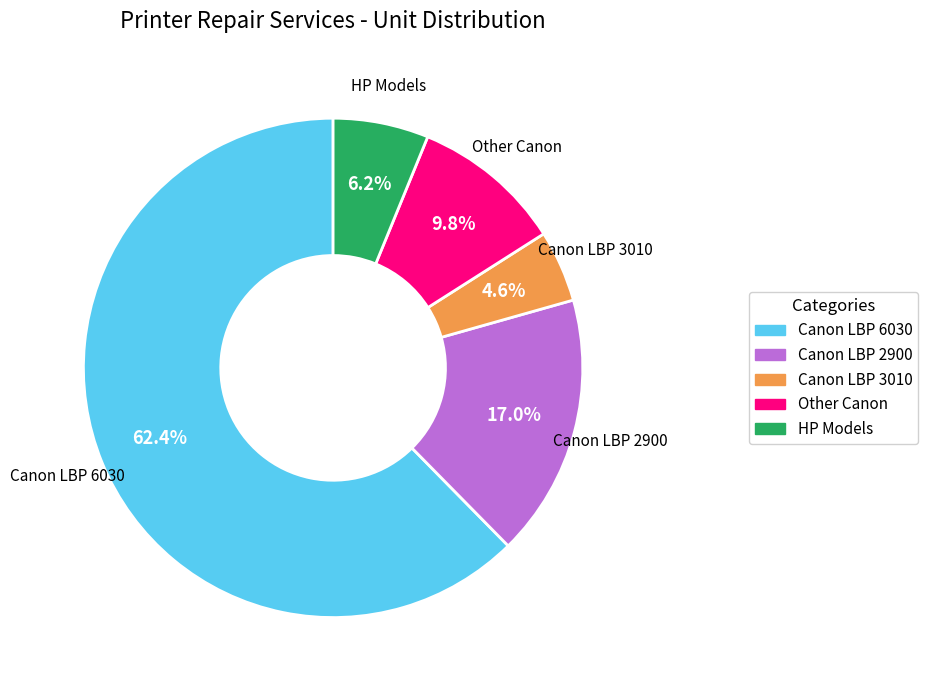

To the nearest percent, what is the difference between the largest and smallest slice percentages?

58%